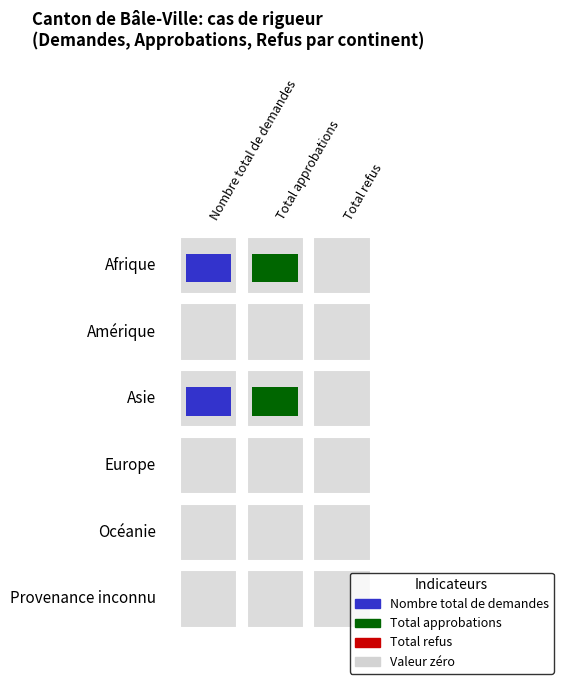

What is the total value across all series at Total approbations?

3